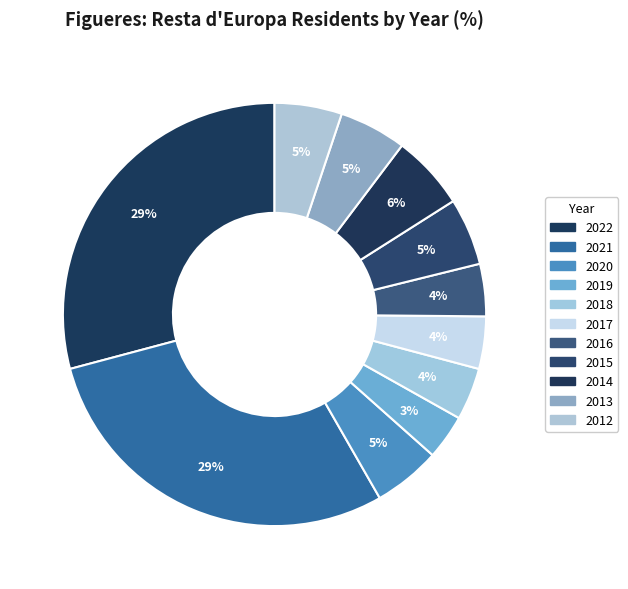

To the nearest percent, what portion does 2014 represent?

6%